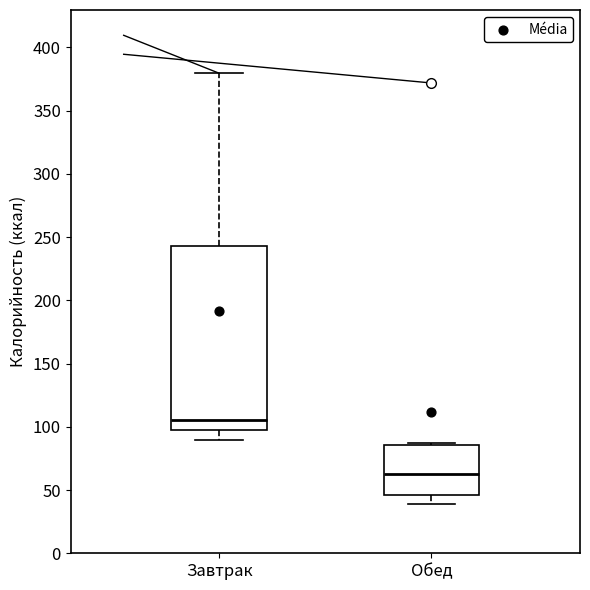

Reading left to right, read every box against the y-axis: the position of its median line, the range the box covers, and the ends of its whiskers. The values are not printed on the chart, so give them approximately, as read against the axis.

Завтрак: median 105, box 100 to 245, whiskers 90 to 380
Обед: median 65, box 45 to 85, whiskers 40 to 85 (just above the box's upper edge)